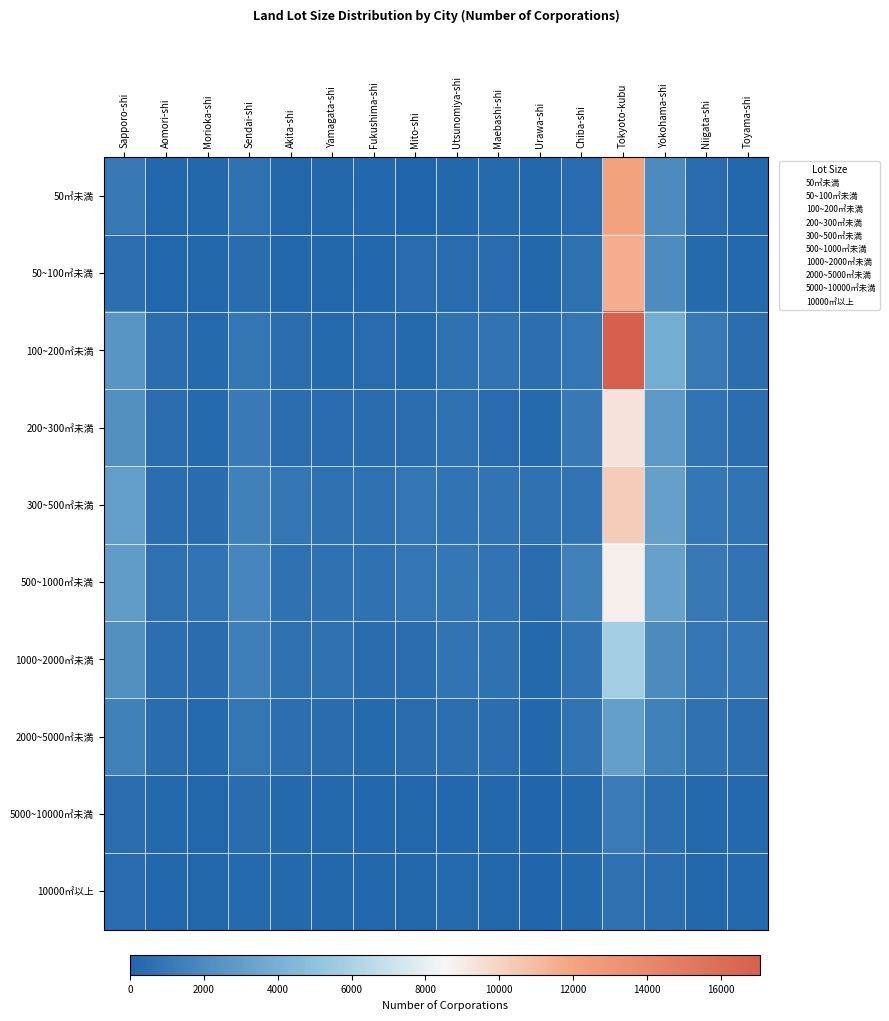

Rank the series by their maximum value, from highest to lowest.

100~200㎡未満, 50㎡未満, 50~100㎡未満, 300~500㎡未満, 200~300㎡未満, 500~1000㎡未満, 1000~2000㎡未満, 2000~5000㎡未満, 5000~10000㎡未満, 10000㎡以上